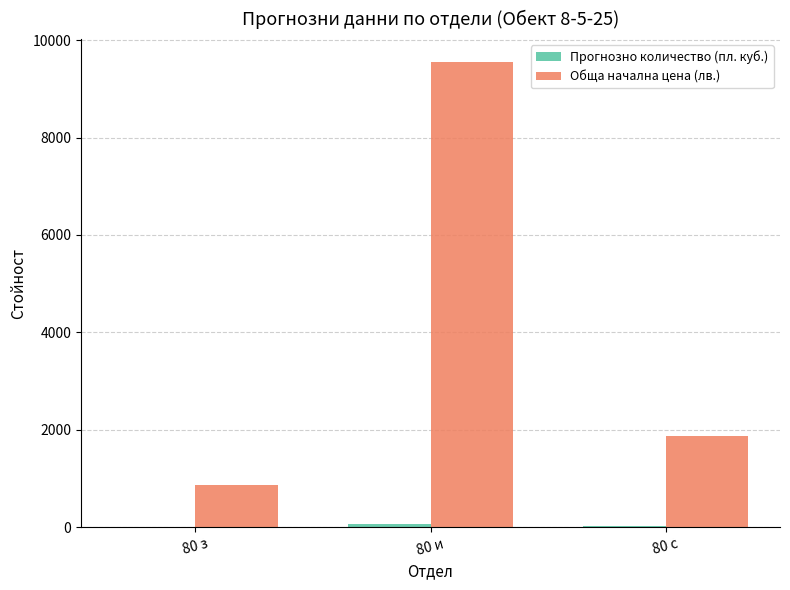

Between 80 з and 80 с, which series saw the biggest shift?

Обща начална цена (лв.)